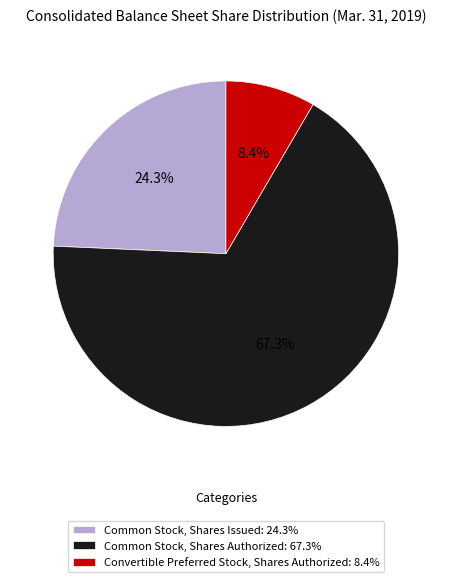

To the nearest percent, what is the difference between the Common Stock, Shares Issued and Common Stock, Shares Authorized slice percentages?

43%